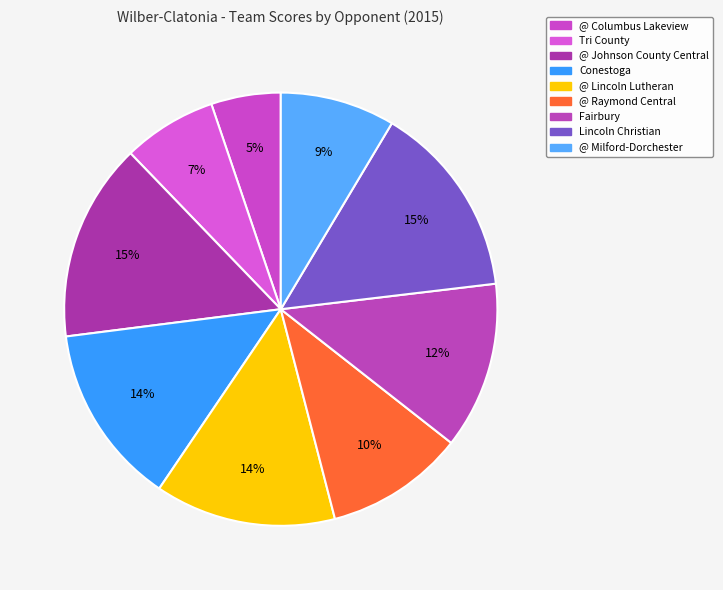

Approximately how many times larger is the value at Conestoga compared to @ Columbus Lakeview?

2.6